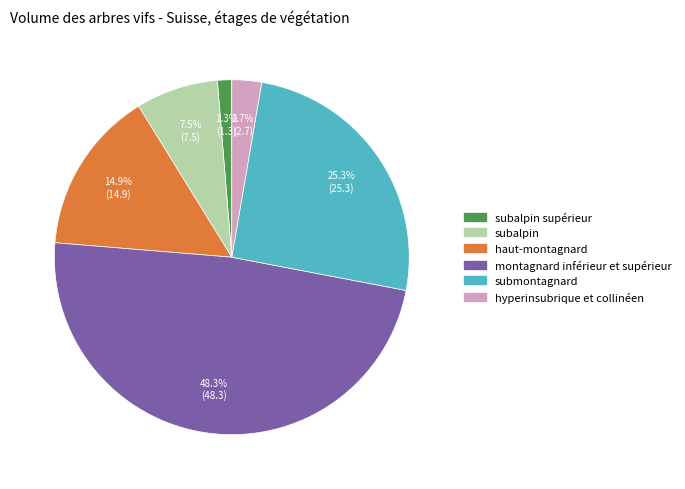

Does hyperinsubrique et collinéen account for over 50% of the chart?

No